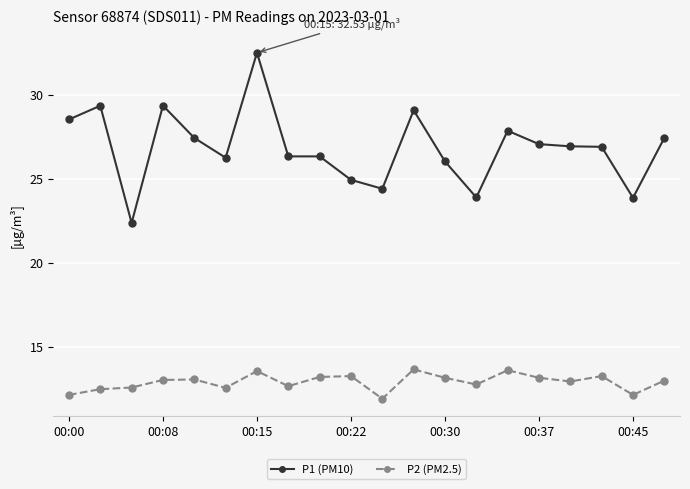

What is the value of the P1 (PM10) point at the 9th from the left?

26.4